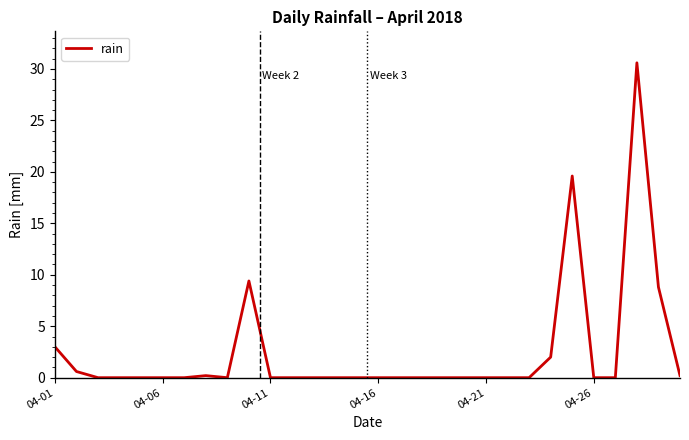

What is the maximum value shown in the chart?

30.6